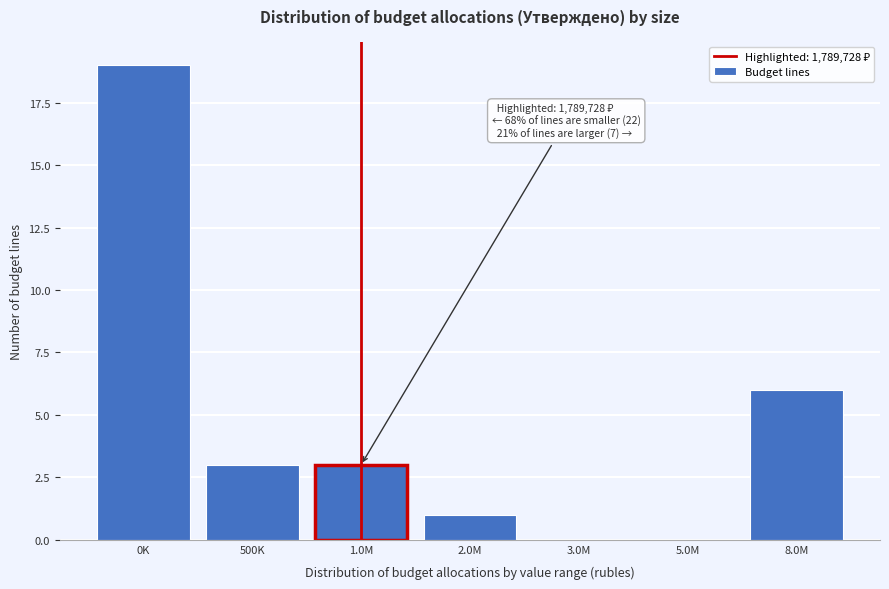

Reading left to right, list all the values displayed in this chart.

0K=19	500K=3	1.0M=3	2.0M=1	3.0M=0	5.0M=0	8.0M=6